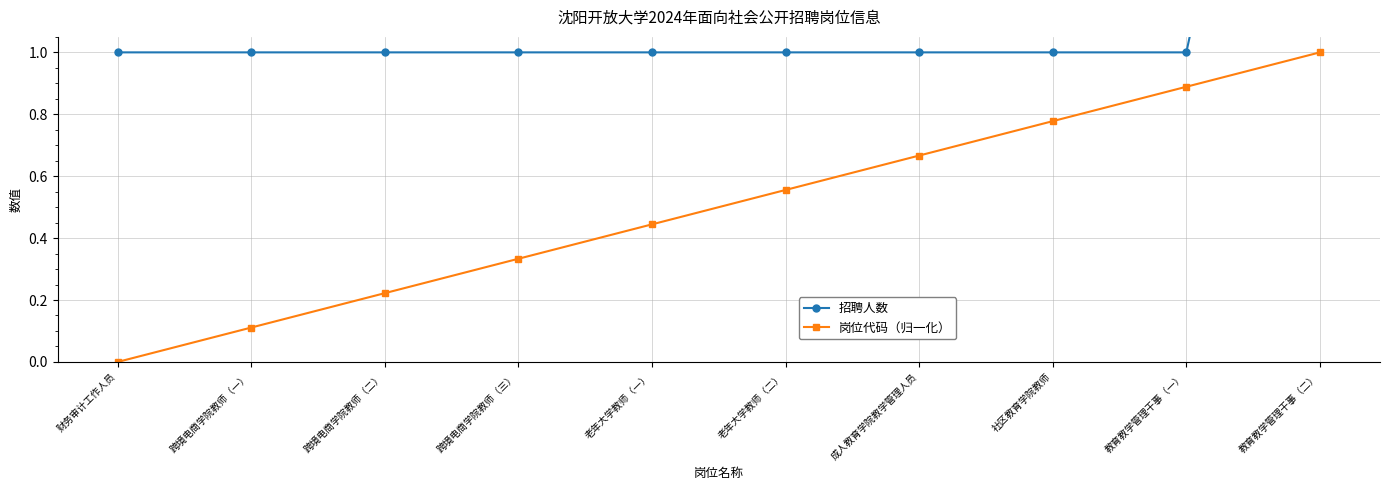

Count the number of data series in this chart.

2